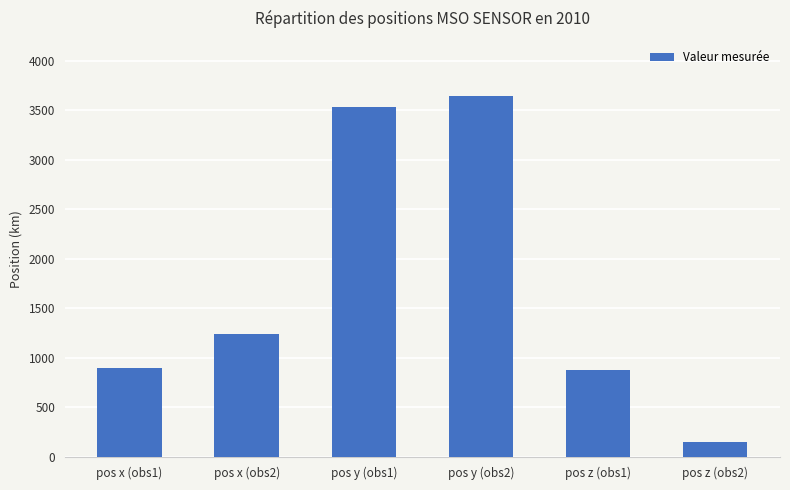

What is the maximum value shown in the chart?

3644.7